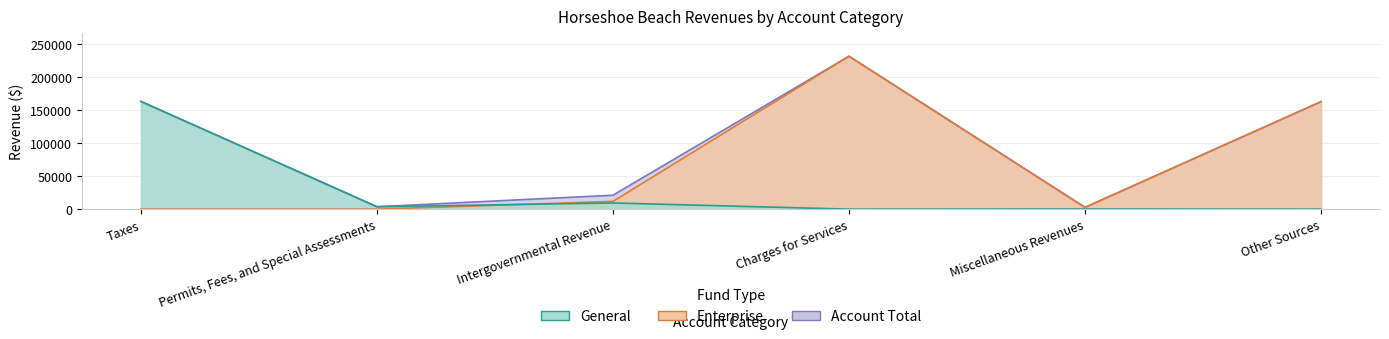

The Enterprise series shows 162500 at Other Sources. True or false?

True